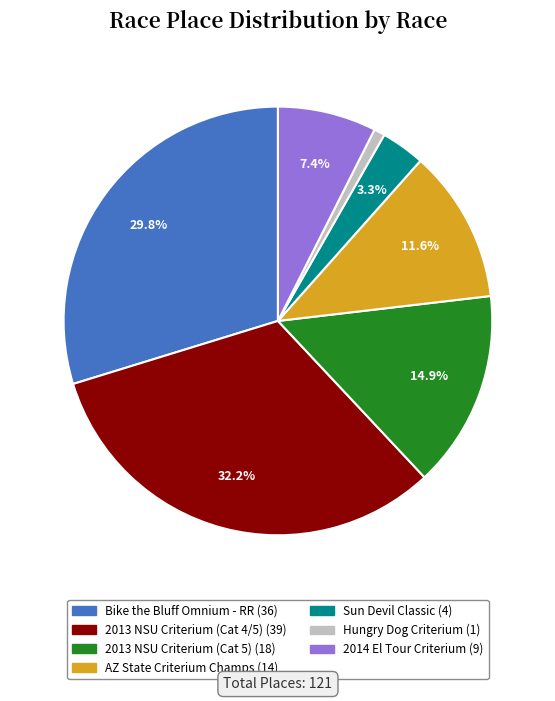

How many slices are in this pie chart?

7